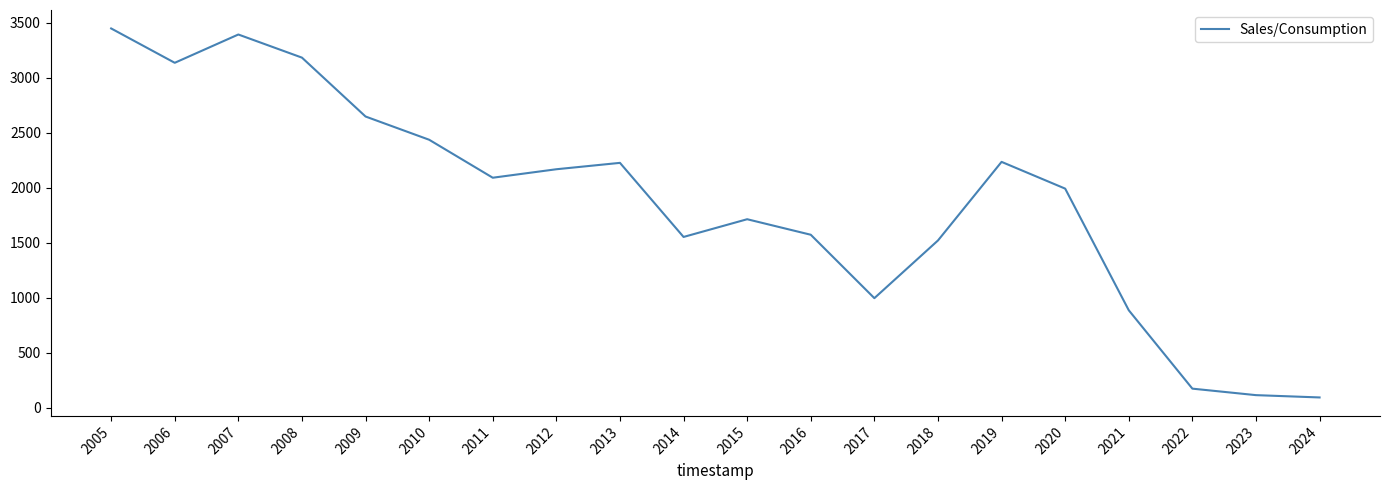

True or false: the data shows 2435 at 2010.

True